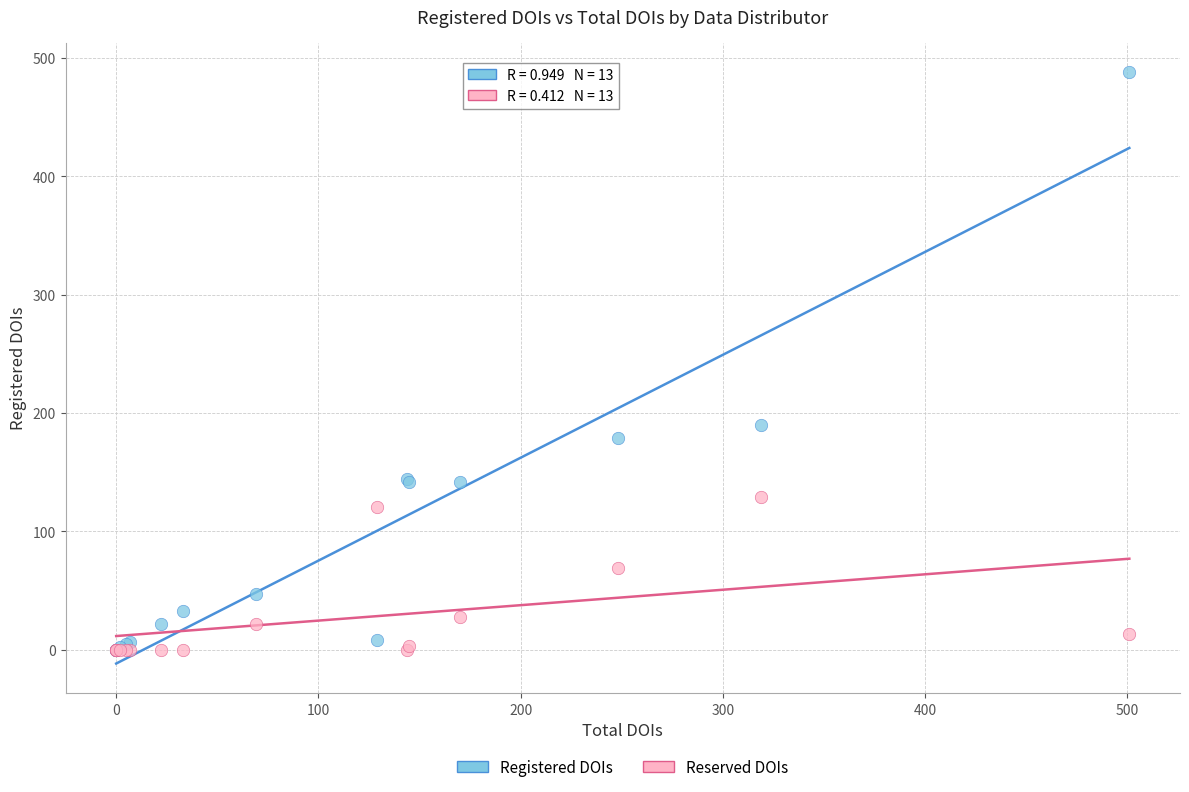

In the Registered DOIs series, what Y value is closest to 244?

190